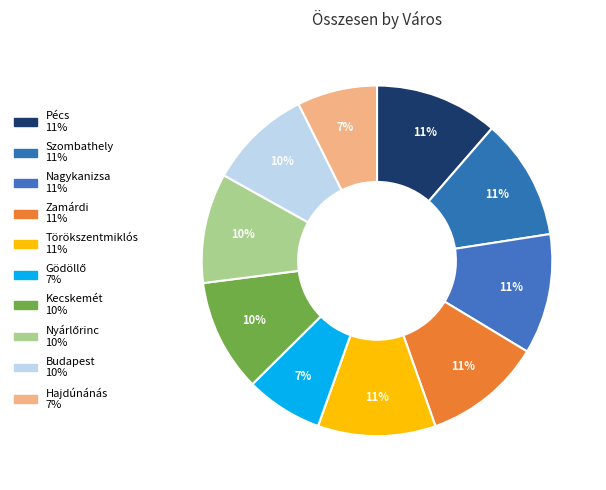

How many slices are in this pie chart?

10